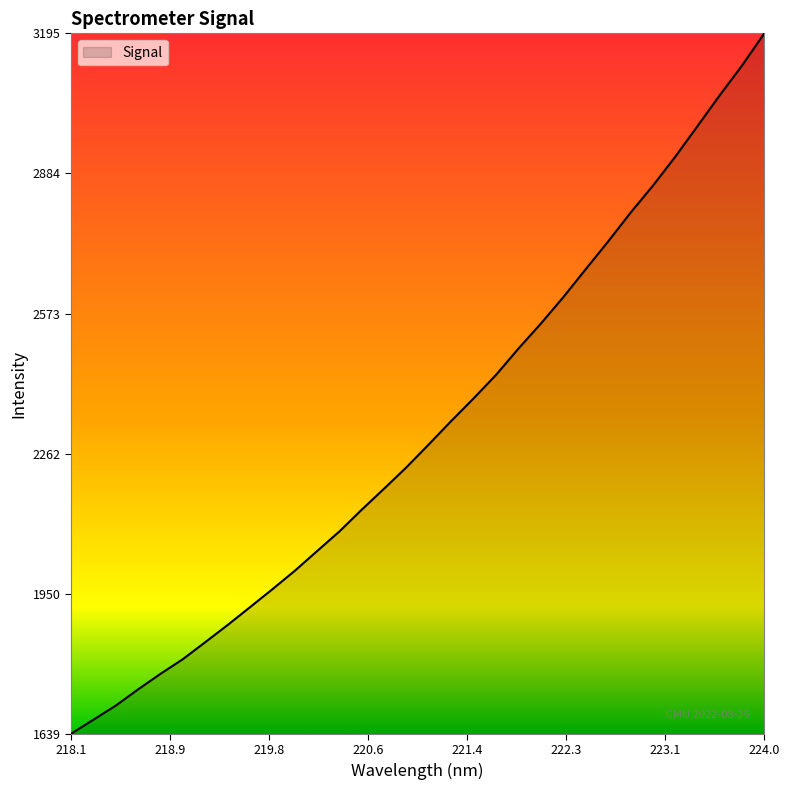

Reading left to right, list all the values displayed in this chart.

1639.0	1670.3	1701.6	1737.8	1772.3	1804.9	1842.7	1880.8	1920.4	1960.3	2001.3	2045.2	2089.0	2137.4	2184.1	2231.7	2282.6	2334.4	2384.6	2436.7	2495.0	2550.4	2608.9	2670.8	2732.2	2795.9	2856.0	2920.2	2988.6	3057.4	3123.6	3195.3